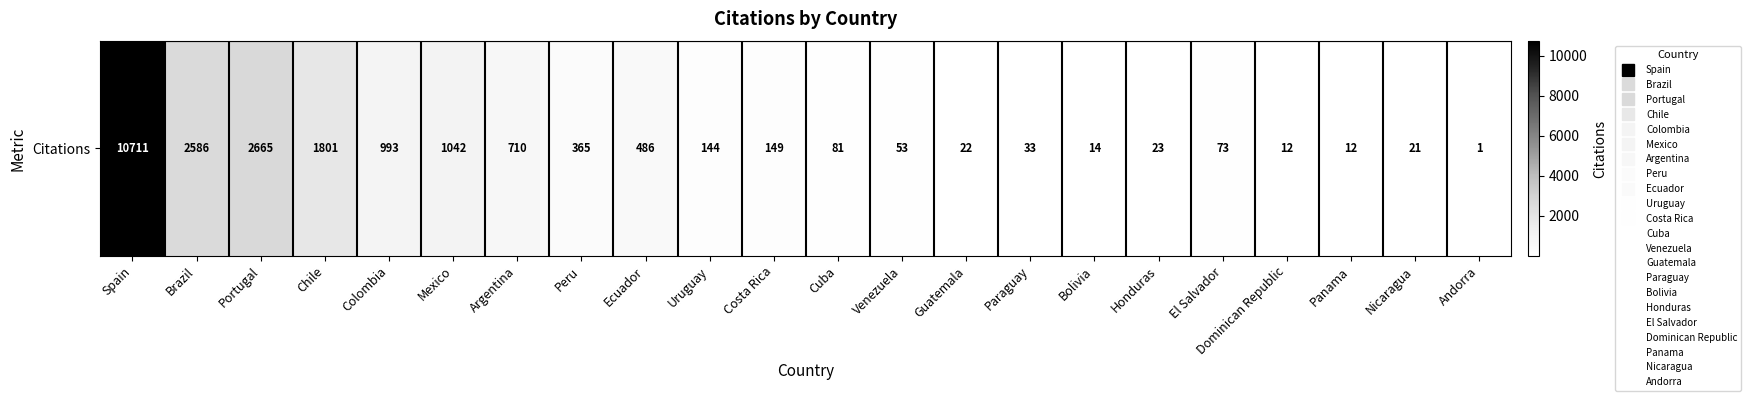

True or false: the data shows 1638 at Brazil.

False